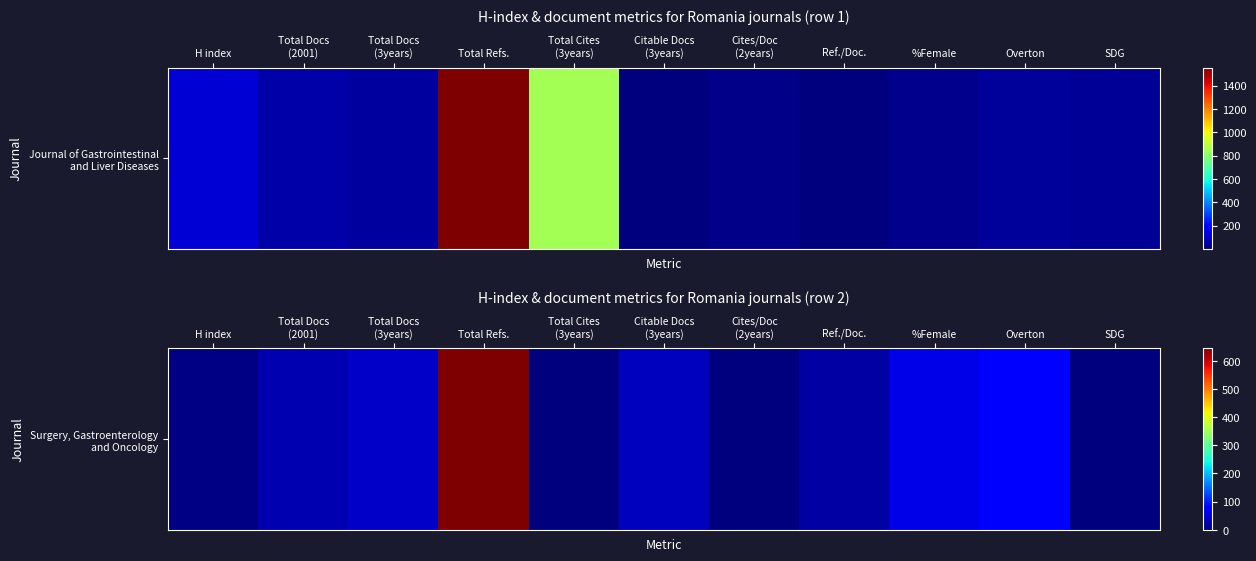

Rank the categories by value from highest to lowest.

Total Refs., Overton, %Female, Total Docs
(3years), Citable Docs
(3years), Total Docs
(2001), Ref./Doc., H index, Total Cites
(3years), Cites/Doc
(2years), SDG